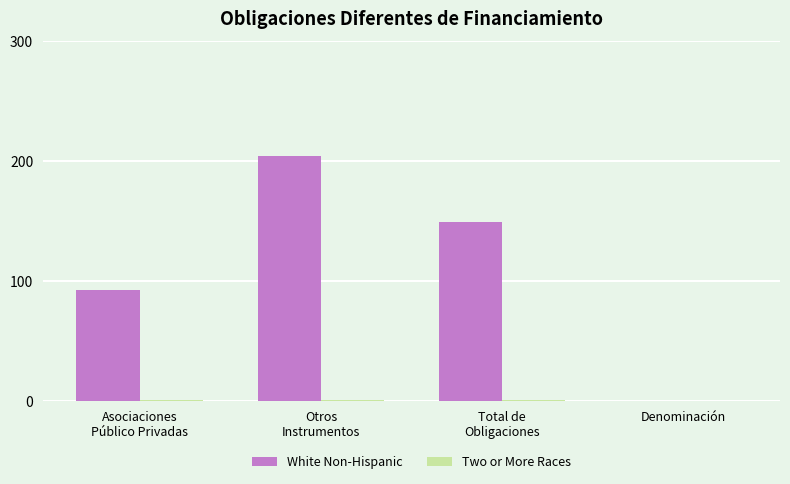

Is it true that White Non-Hispanic equals -140 at Denominación?

False